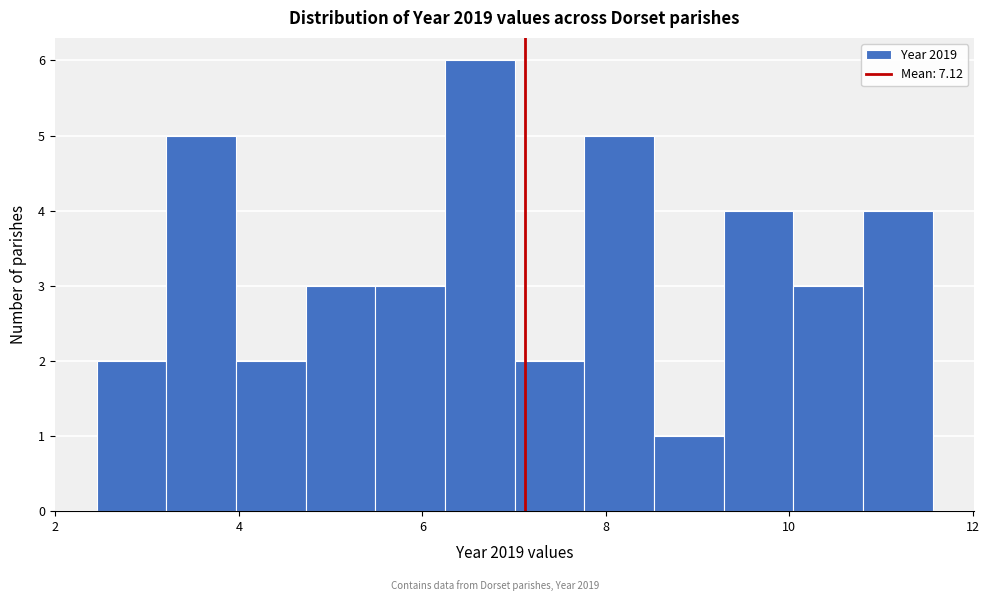

Around what value on the x-axis is the tallest bar? Give the approximate position of its centre, as read against the axis.

6.6